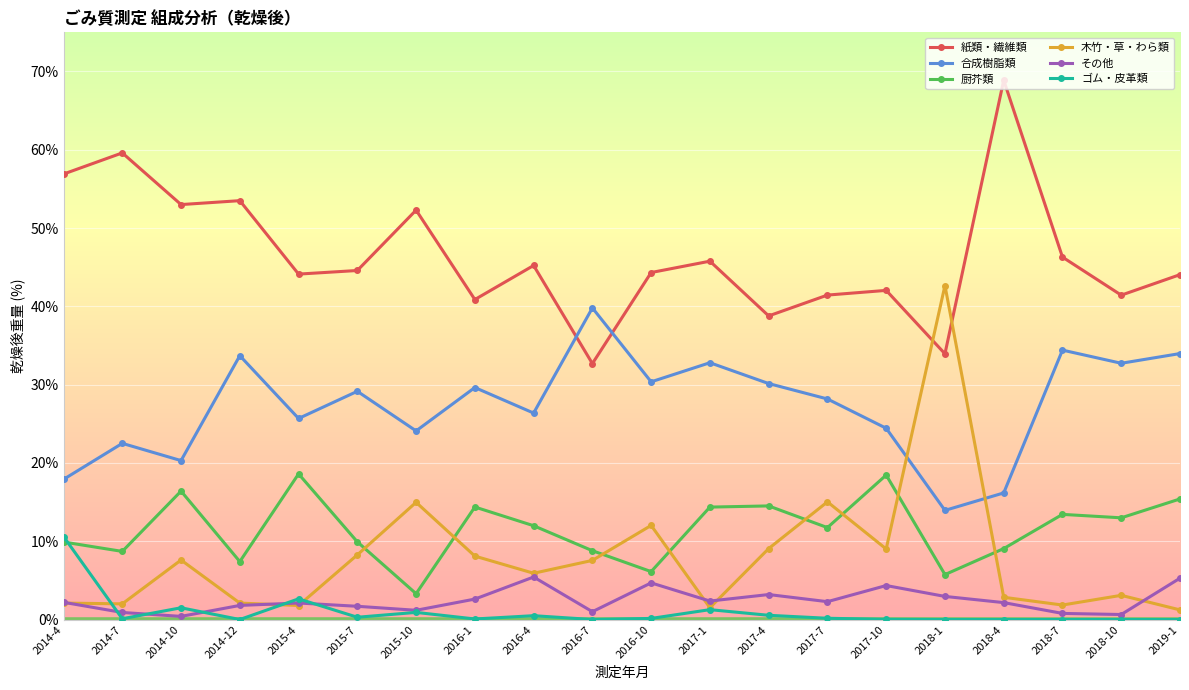

Which series has the widest spread of values?

木竹・草・わら類